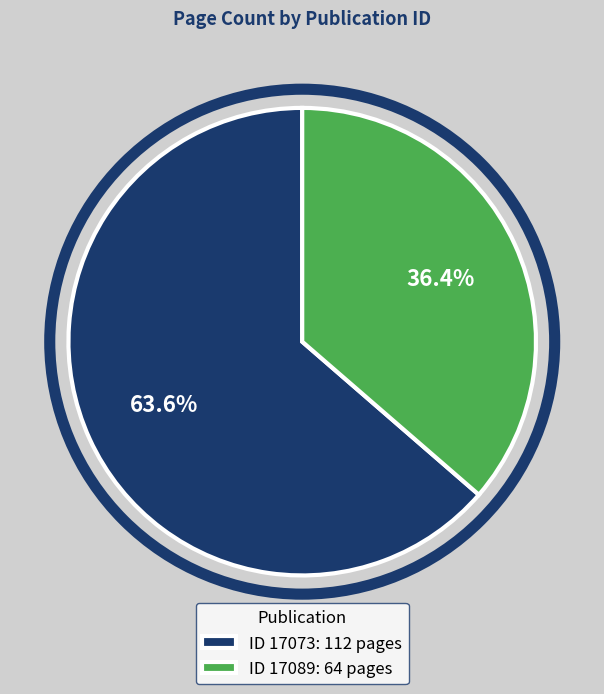

What is the ratio of the value at ID 17089: 64 pages to the value at ID 17073: 112 pages?

0.6